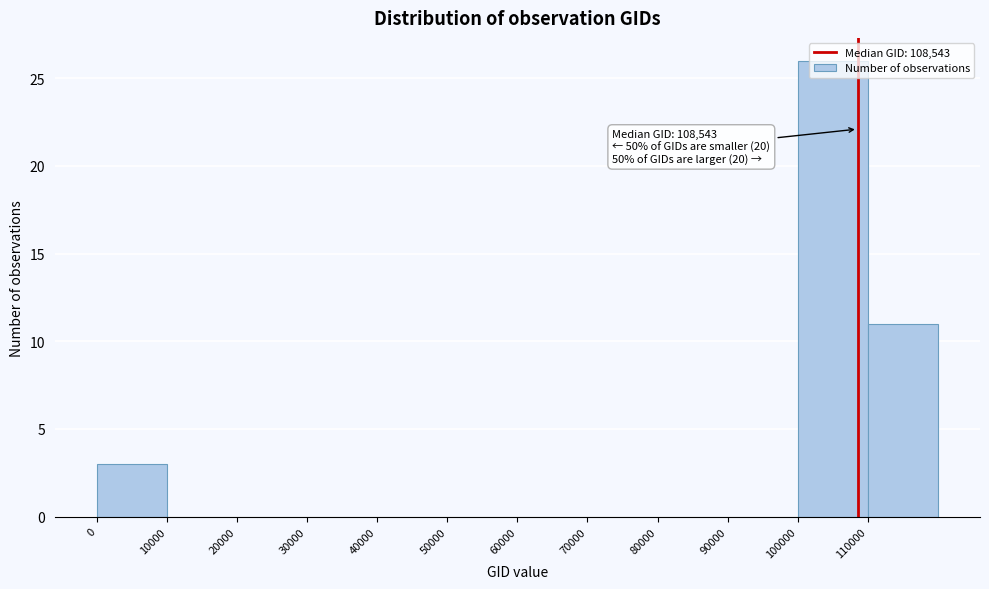

Which range on the x-axis has the tallest bar?

100000 to 110000